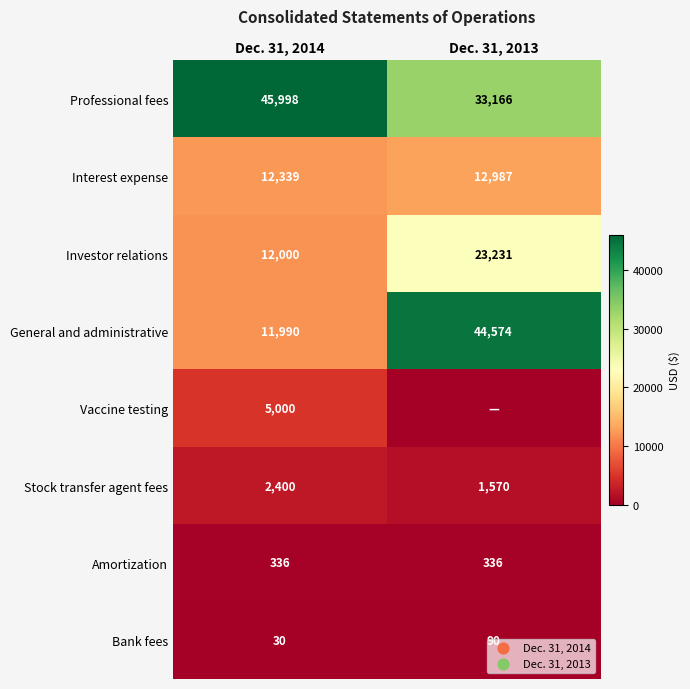

The Interest expense series shows 7347 at Dec. 31, 2014. True or false?

False